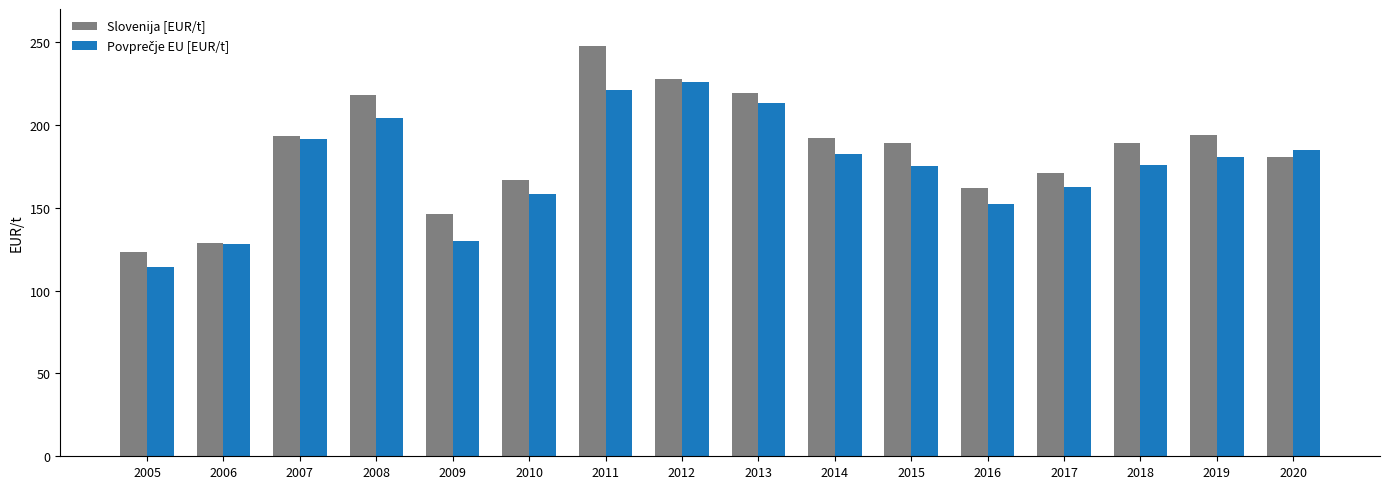

What is the greatest value displayed?

247.8